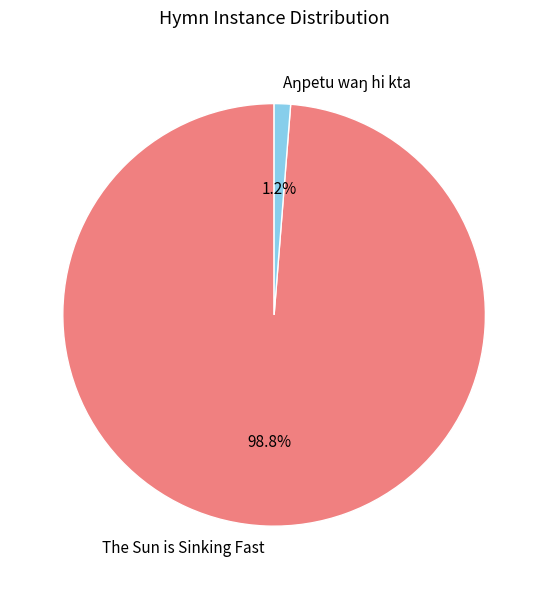

Which slice represents more than half of the pie?

The Sun is Sinking Fast